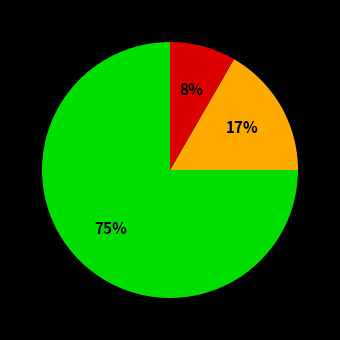

To the nearest percent, what is the average slice percentage?

33%